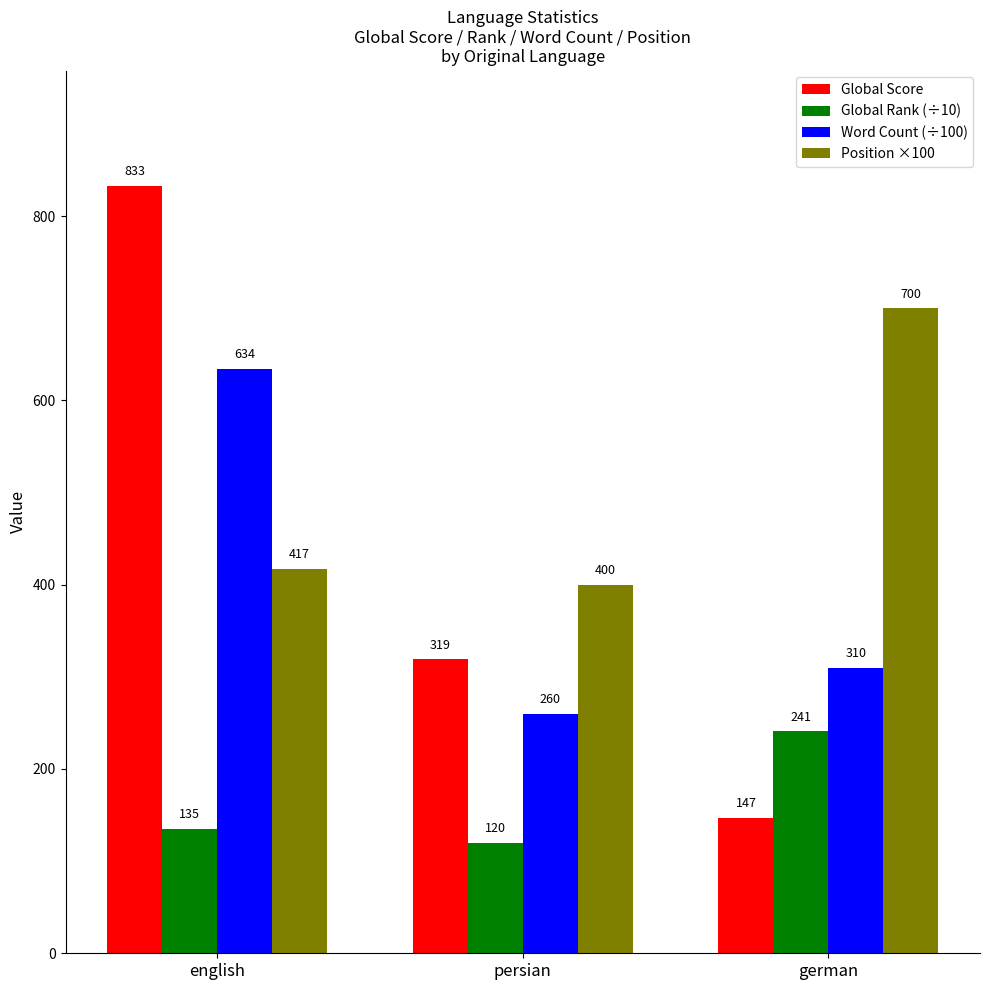

List the series in order of their peak value, lowest first.

Global Rank (÷10), Word Count (÷100), Position ×100, Global Score